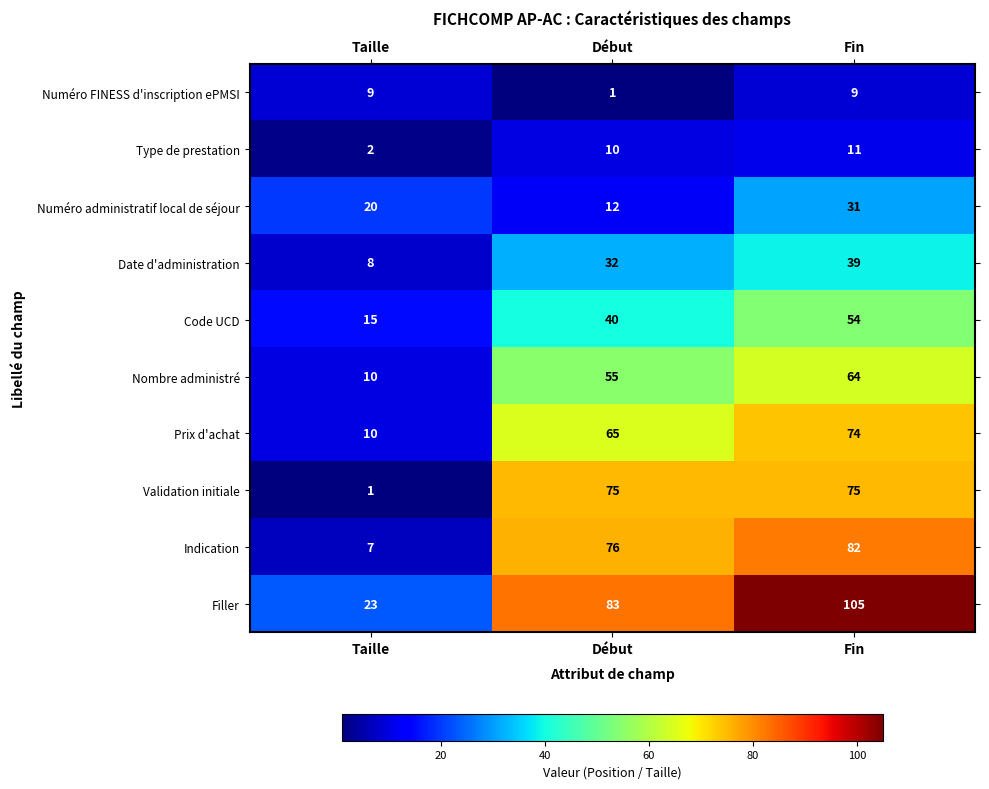

How many categories are shown in the chart?

3